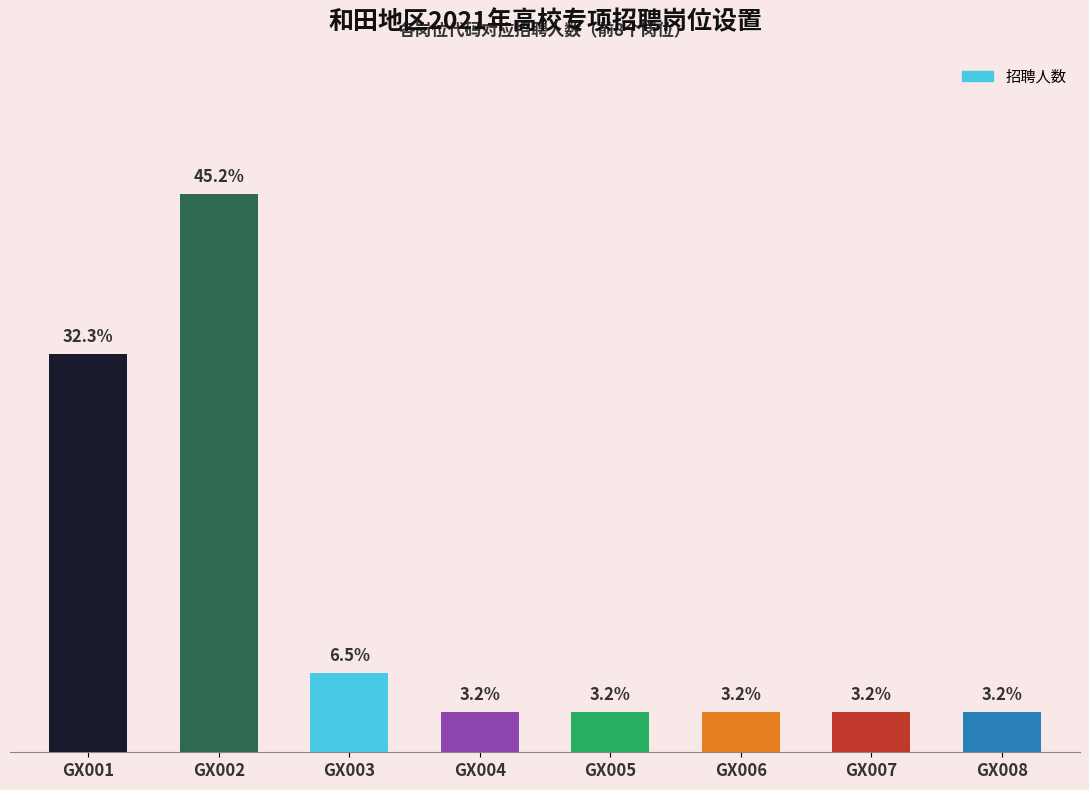

At which label is the value closest to 7?

GX001